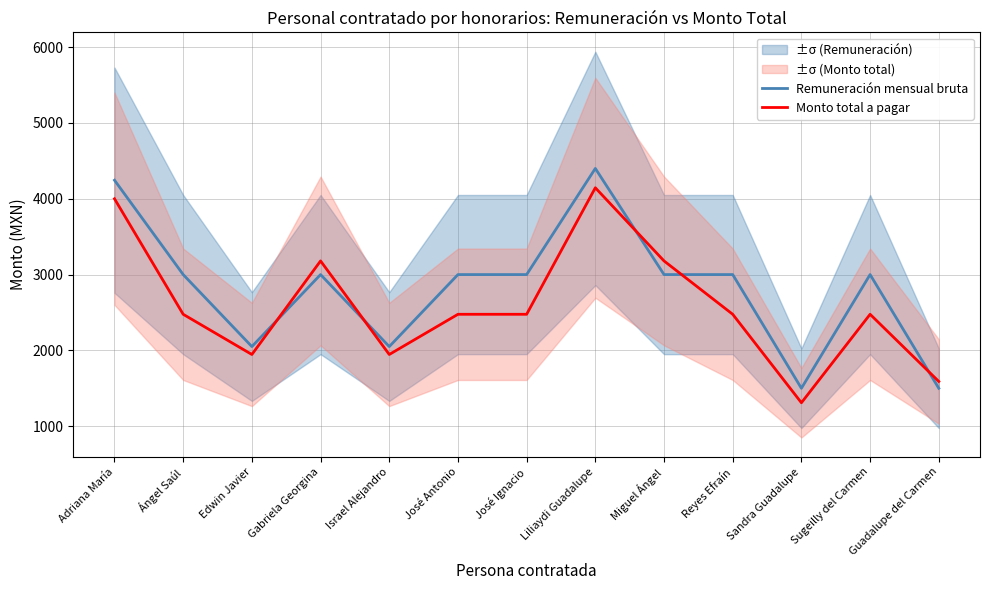

What position from the left is Ángel Saúl?

2